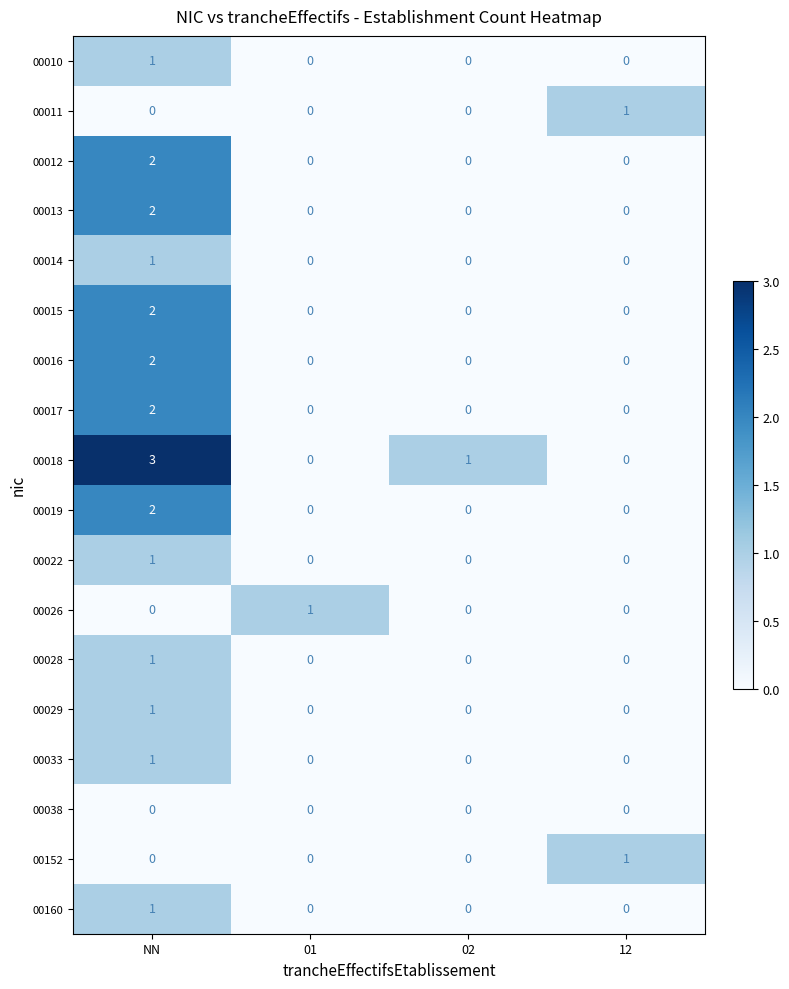

The 00012 series shows 0 at 01. True or false?

True